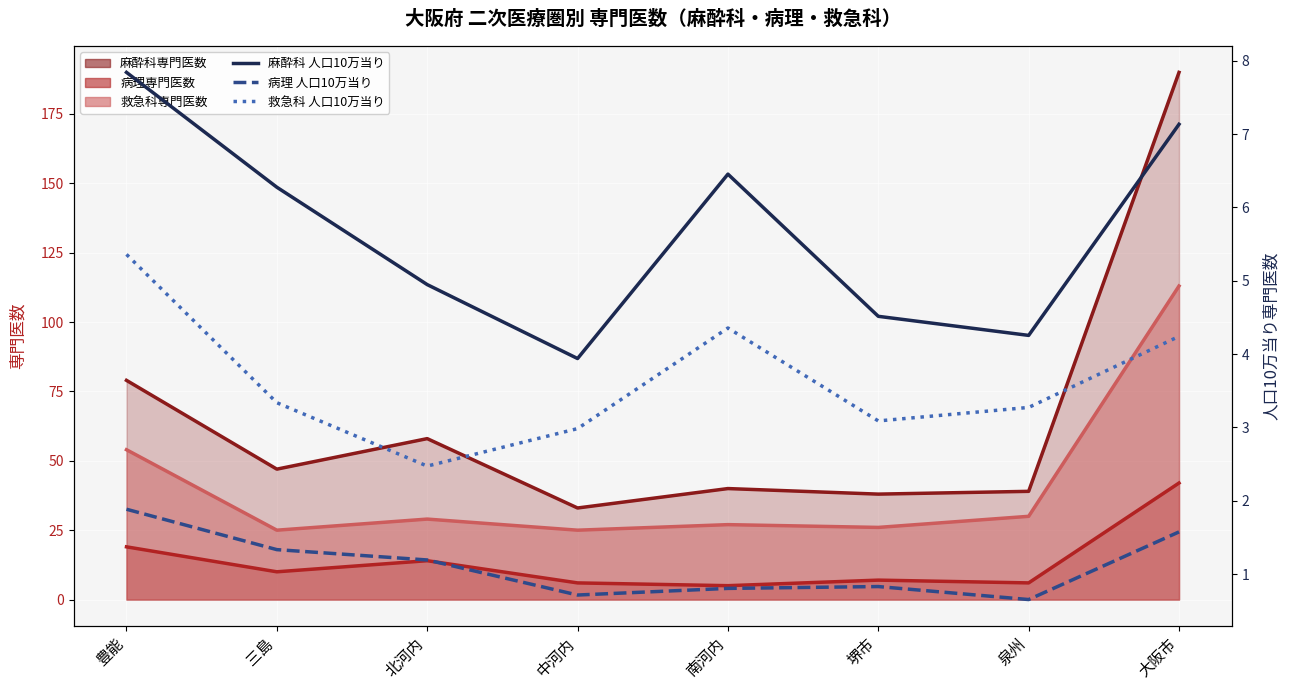

What is the label of the 7th point from the right?

三島